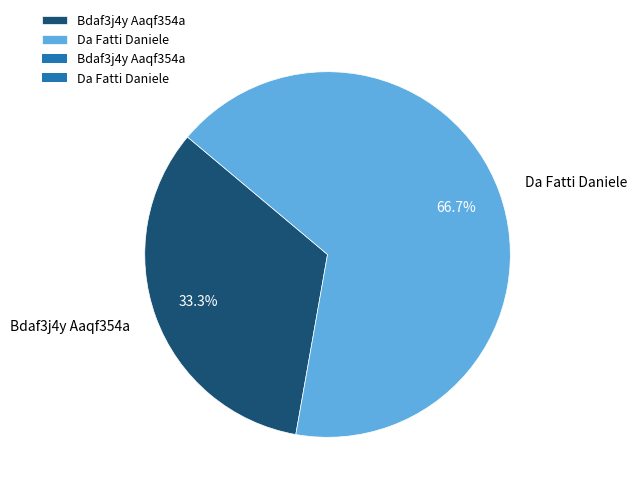

Does Bdaf3j4y Aaqf354a represent more than half of the total?

No